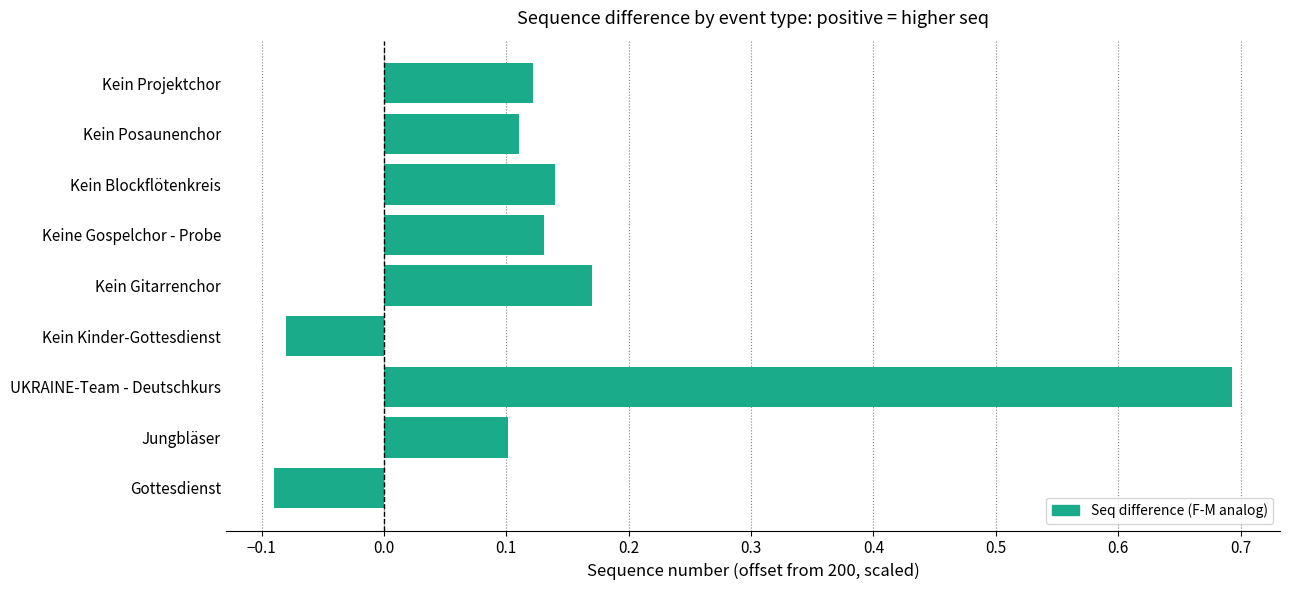

What is the sum of all values?

1.3